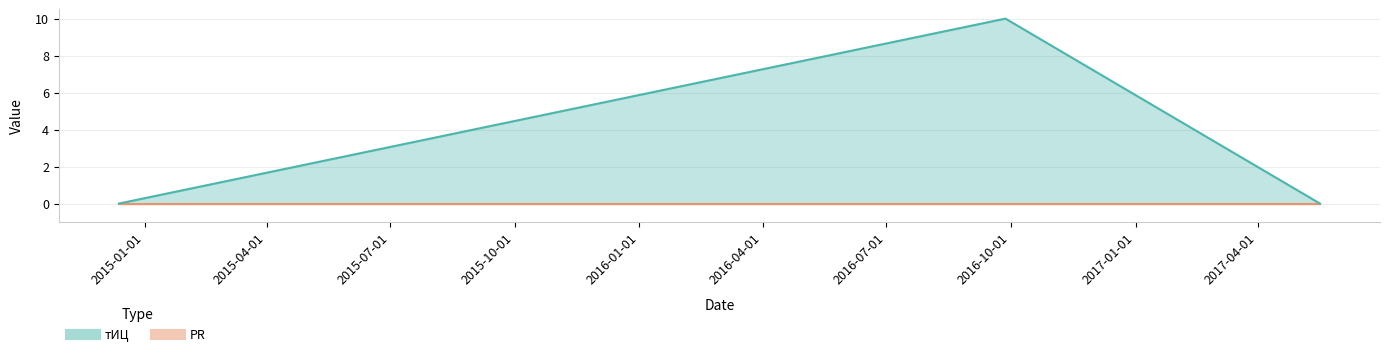

Which label corresponds to the largest value in the chart?

2016-09-27